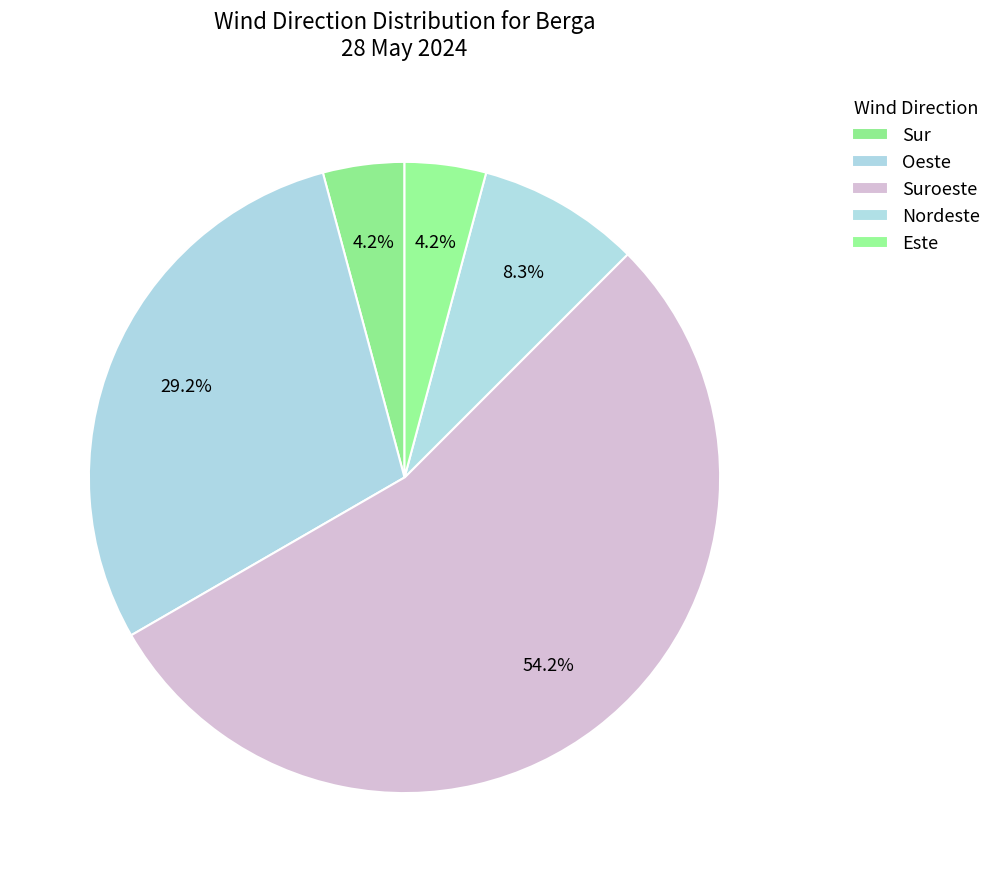

Which slice is the largest?

Suroeste